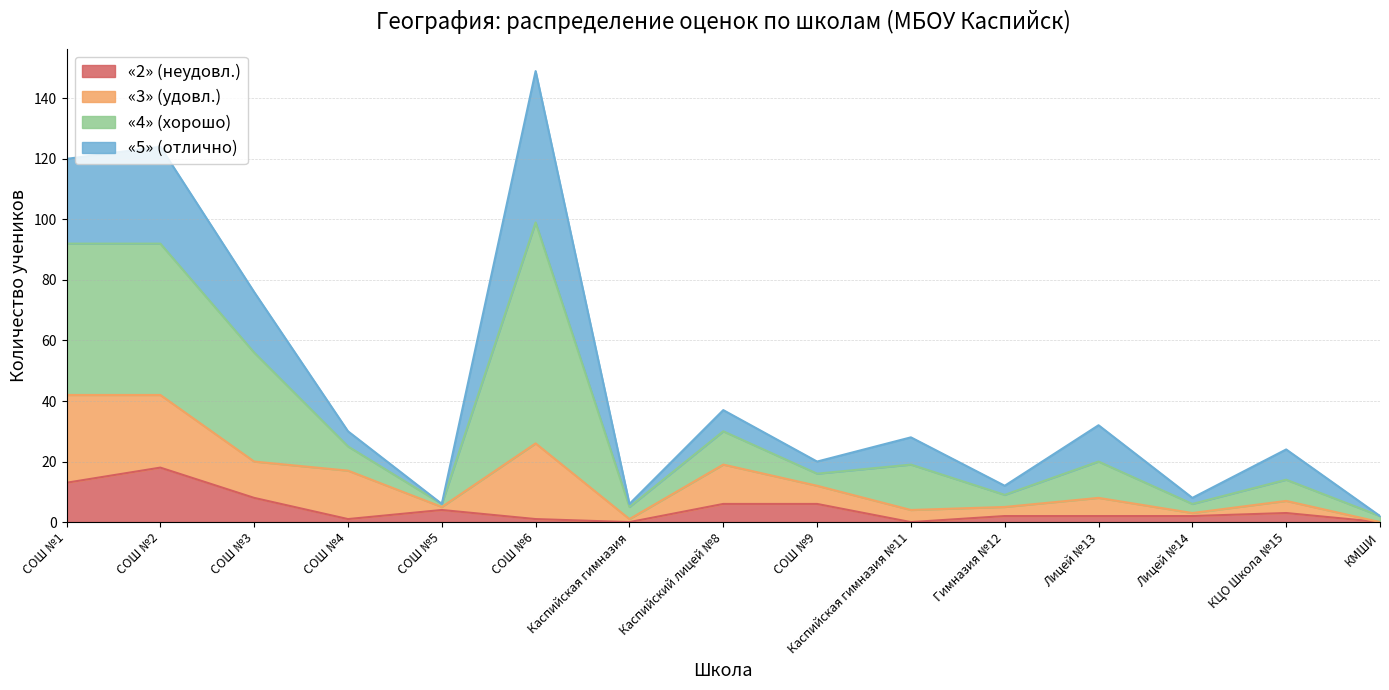

Between СОШ №2 and КМШИ, which is larger?

СОШ №2